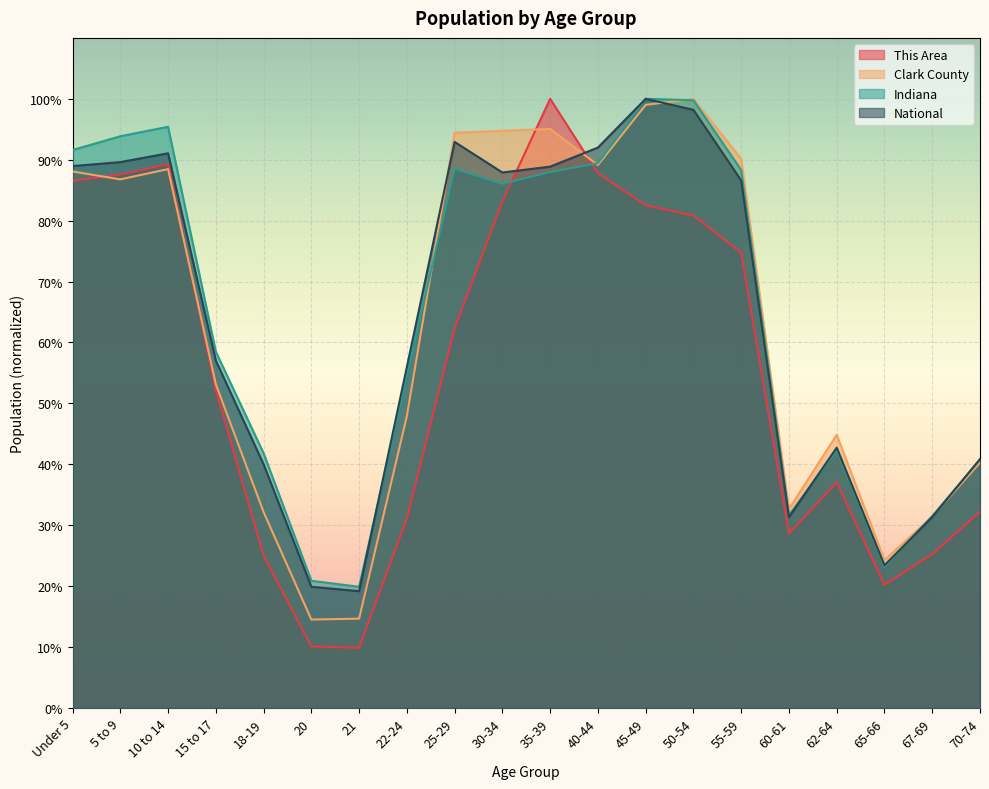

At which category does National reach its first local peak?

10 to 14